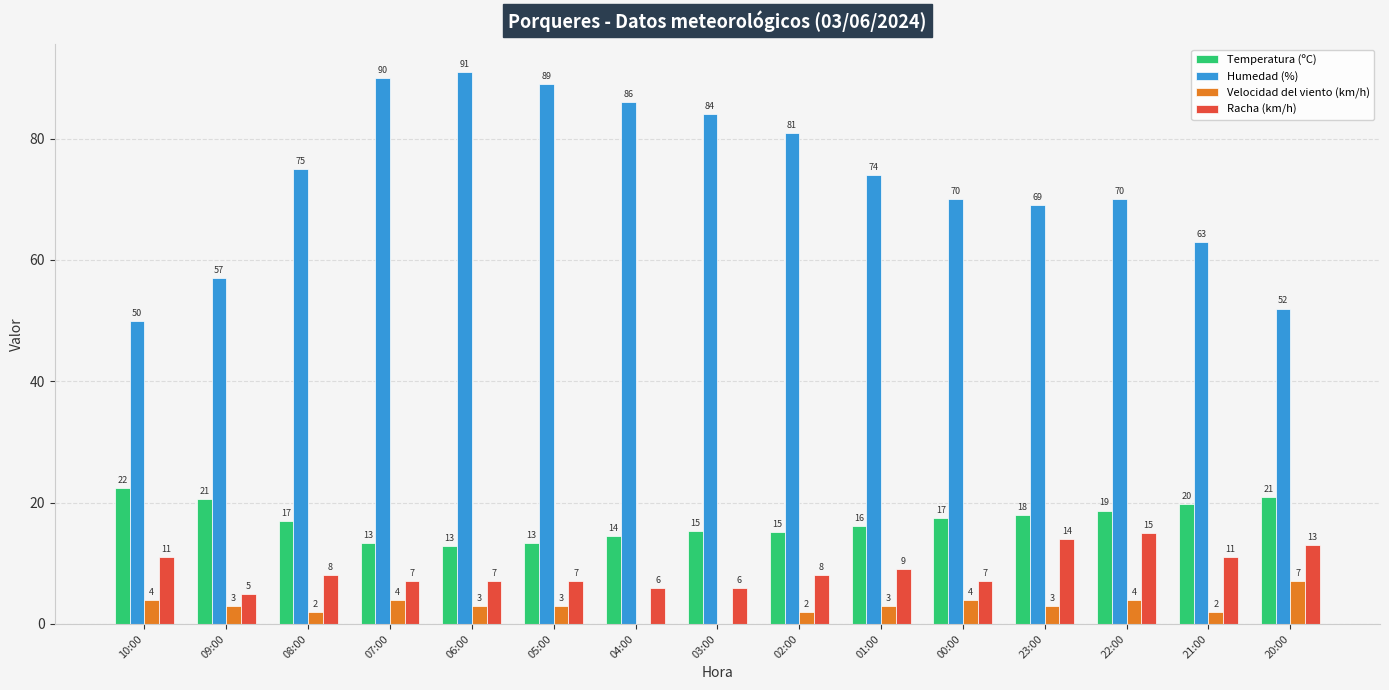

What value does the Racha (km/h) series have at 03:00?

6.0